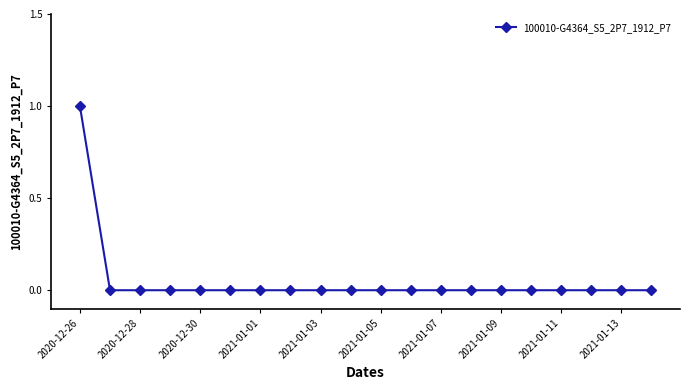

Reading left to right, list all the values displayed in this chart.

1	0	0	0	0	0	0	0	0	0	0	0	0	0	0	0	0	0	0	0